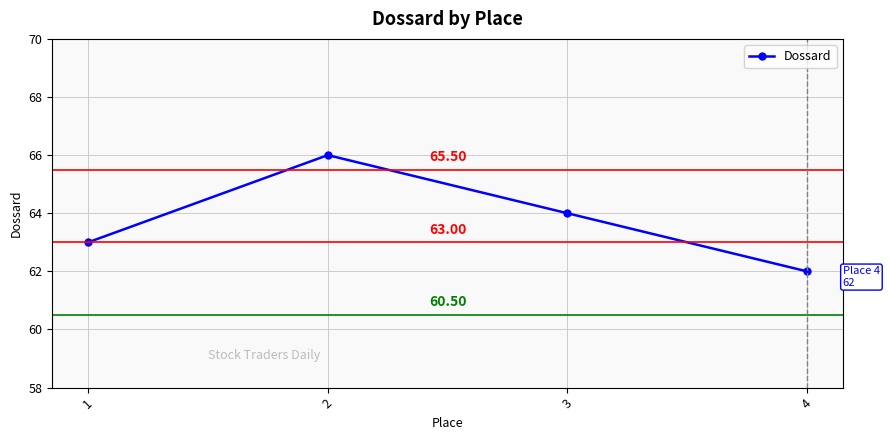

At which category does the data reach its first local peak?

2